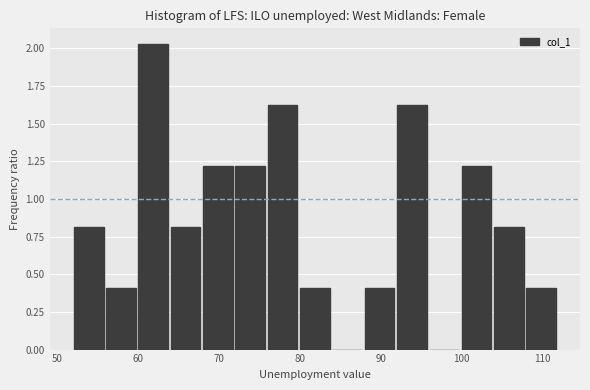

Reading left to right, list every bar in this chart as the range it spans on the x-axis followed by its height. The values are not printed on the chart, so give them approximately, as read against the axis.

52 to 56: 0.80
56 to 60: 0.40
60 to 64: 2.05
64 to 68: 0.80
68 to 72: 1.20
72 to 76: 1.20
76 to 80: 1.65
80 to 84: 0.40
84 to 88: 0
88 to 92: 0.40
92 to 96: 1.65
96 to 100: 0
100 to 104: 1.20
104 to 108: 0.80
108 to 112: 0.40